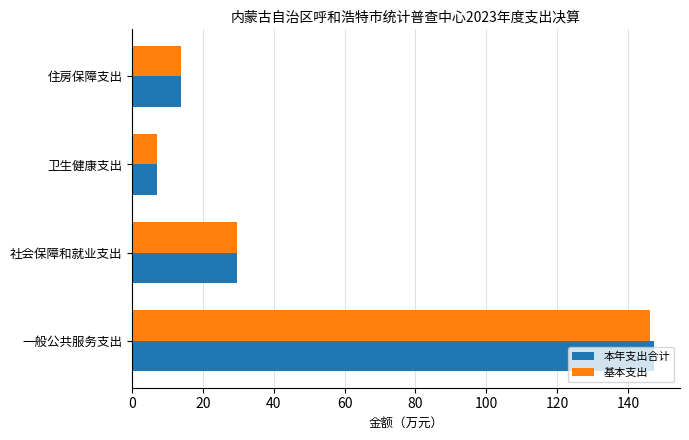

The value of 本年支出合计 at 一般公共服务支出 is 147.3. True or false?

True